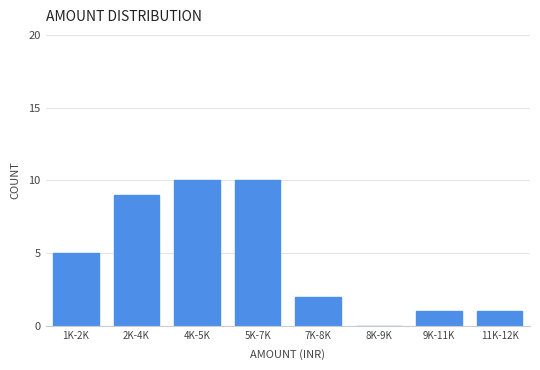

Reading left to right, what are all the values shown in this chart?

1K-2K=5	2K-4K=9	4K-5K=10	5K-7K=10	7K-8K=2	8K-9K=0	9K-11K=1	11K-12K=1